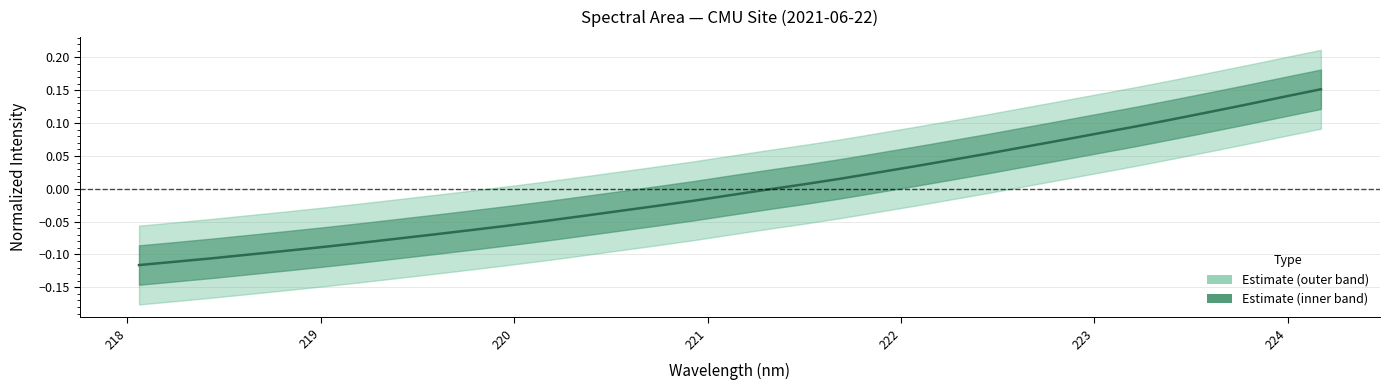

What is the smallest value displayed?

-0.1